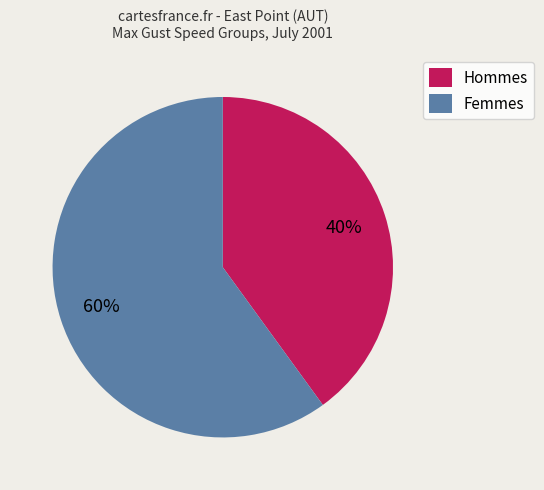

Approximately how many times larger is the value at Hommes compared to Femmes?

0.7